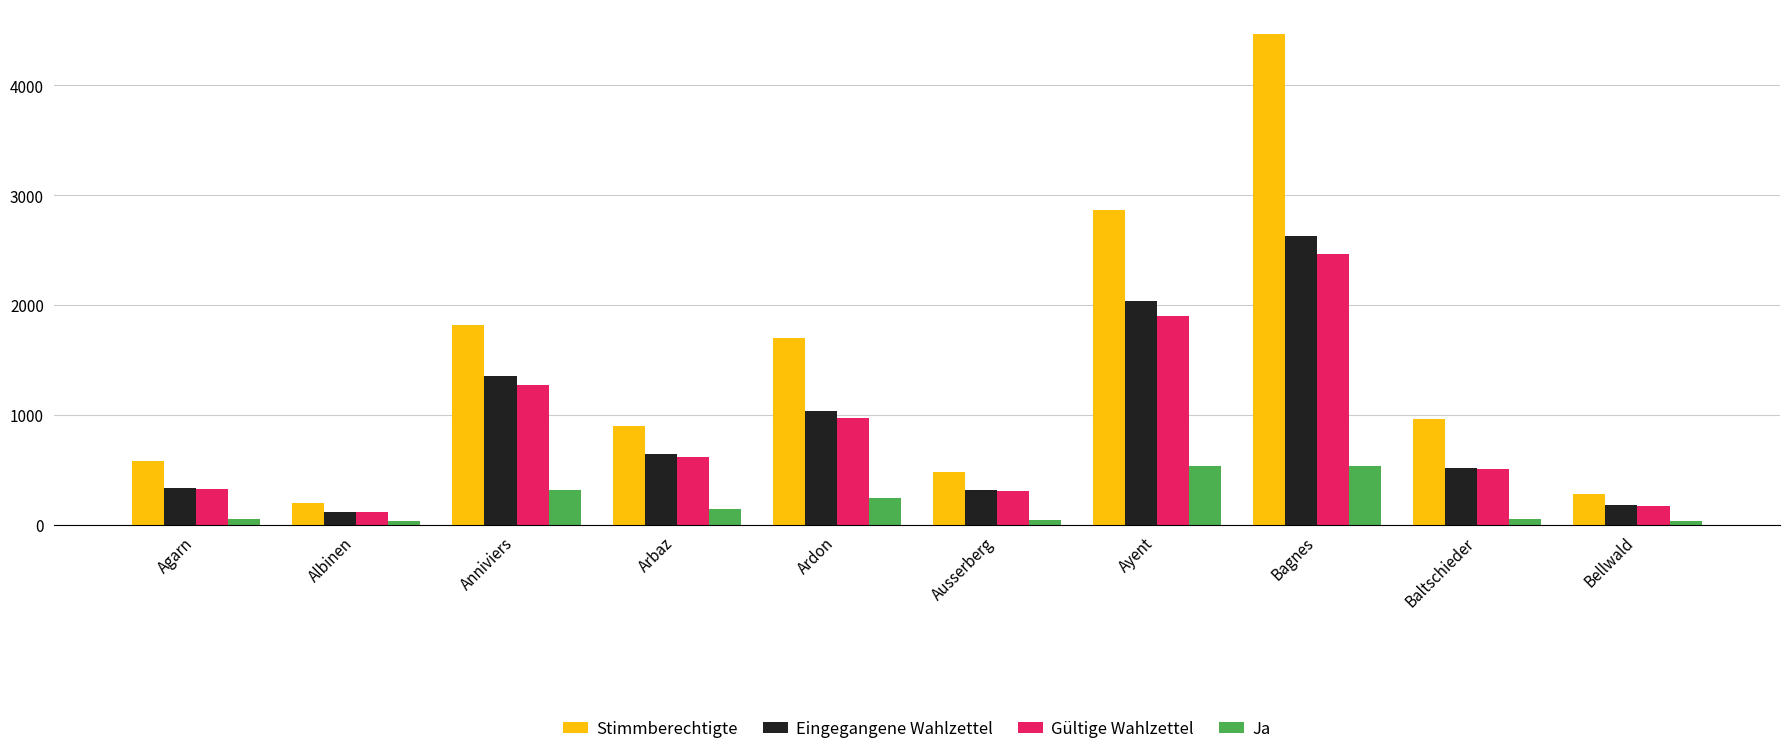

What is the total value across all series at Ausserberg?

1150